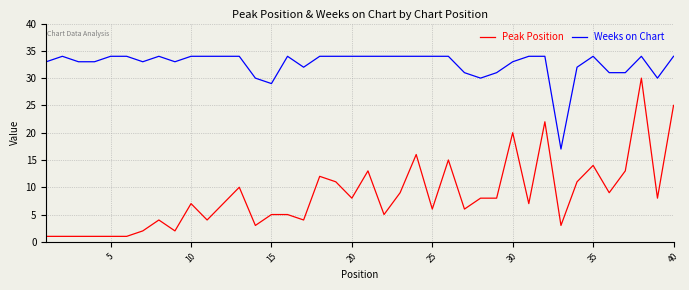

What is the highest value of the Peak Position series?

30